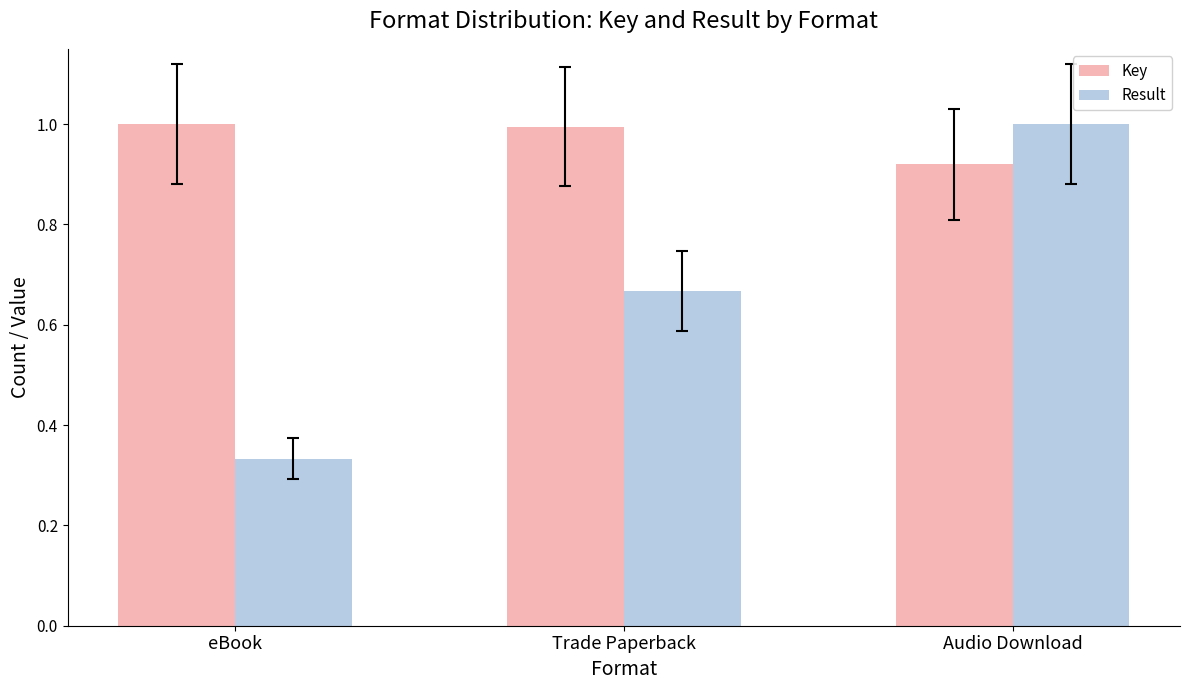

What is the average value of the Key series?

1.0